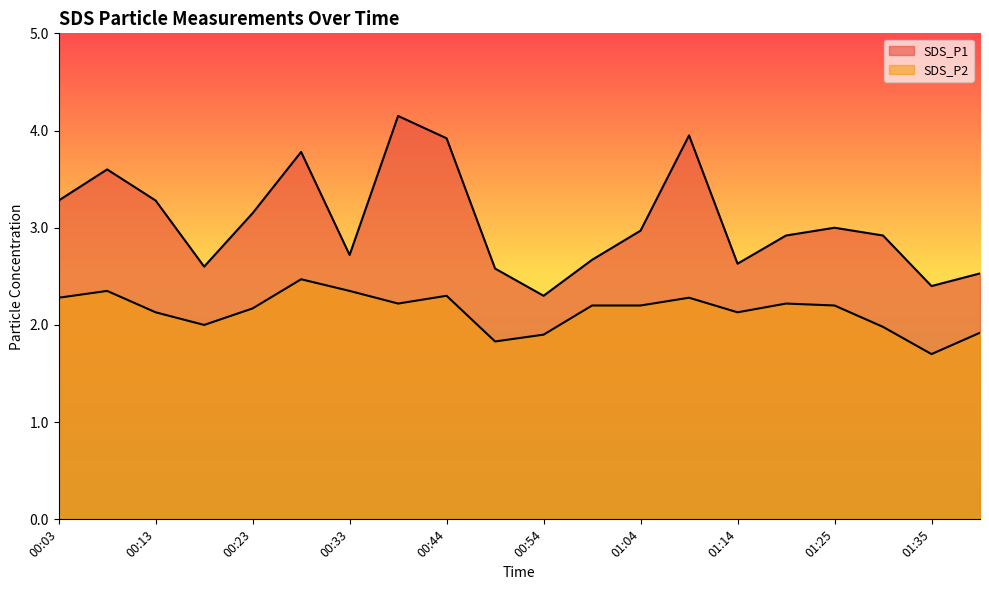

What is the sum of the SDS_P2 values at 01:20 and 00:23?

4.4